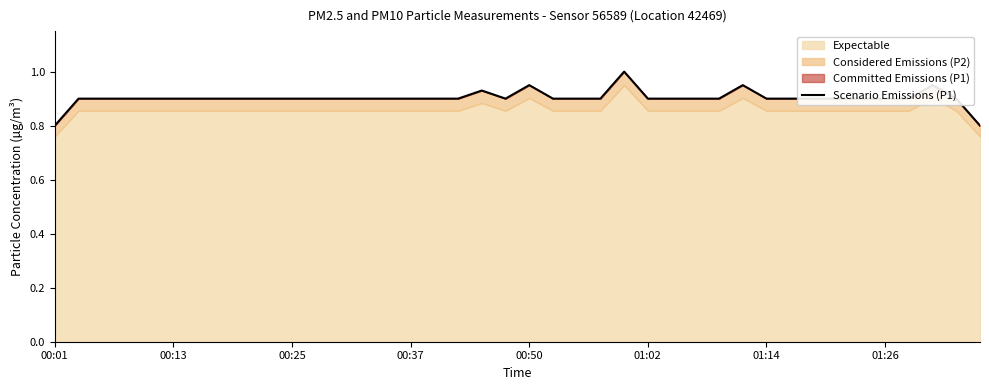

Does the chart display data point markers on the line(s)?

No